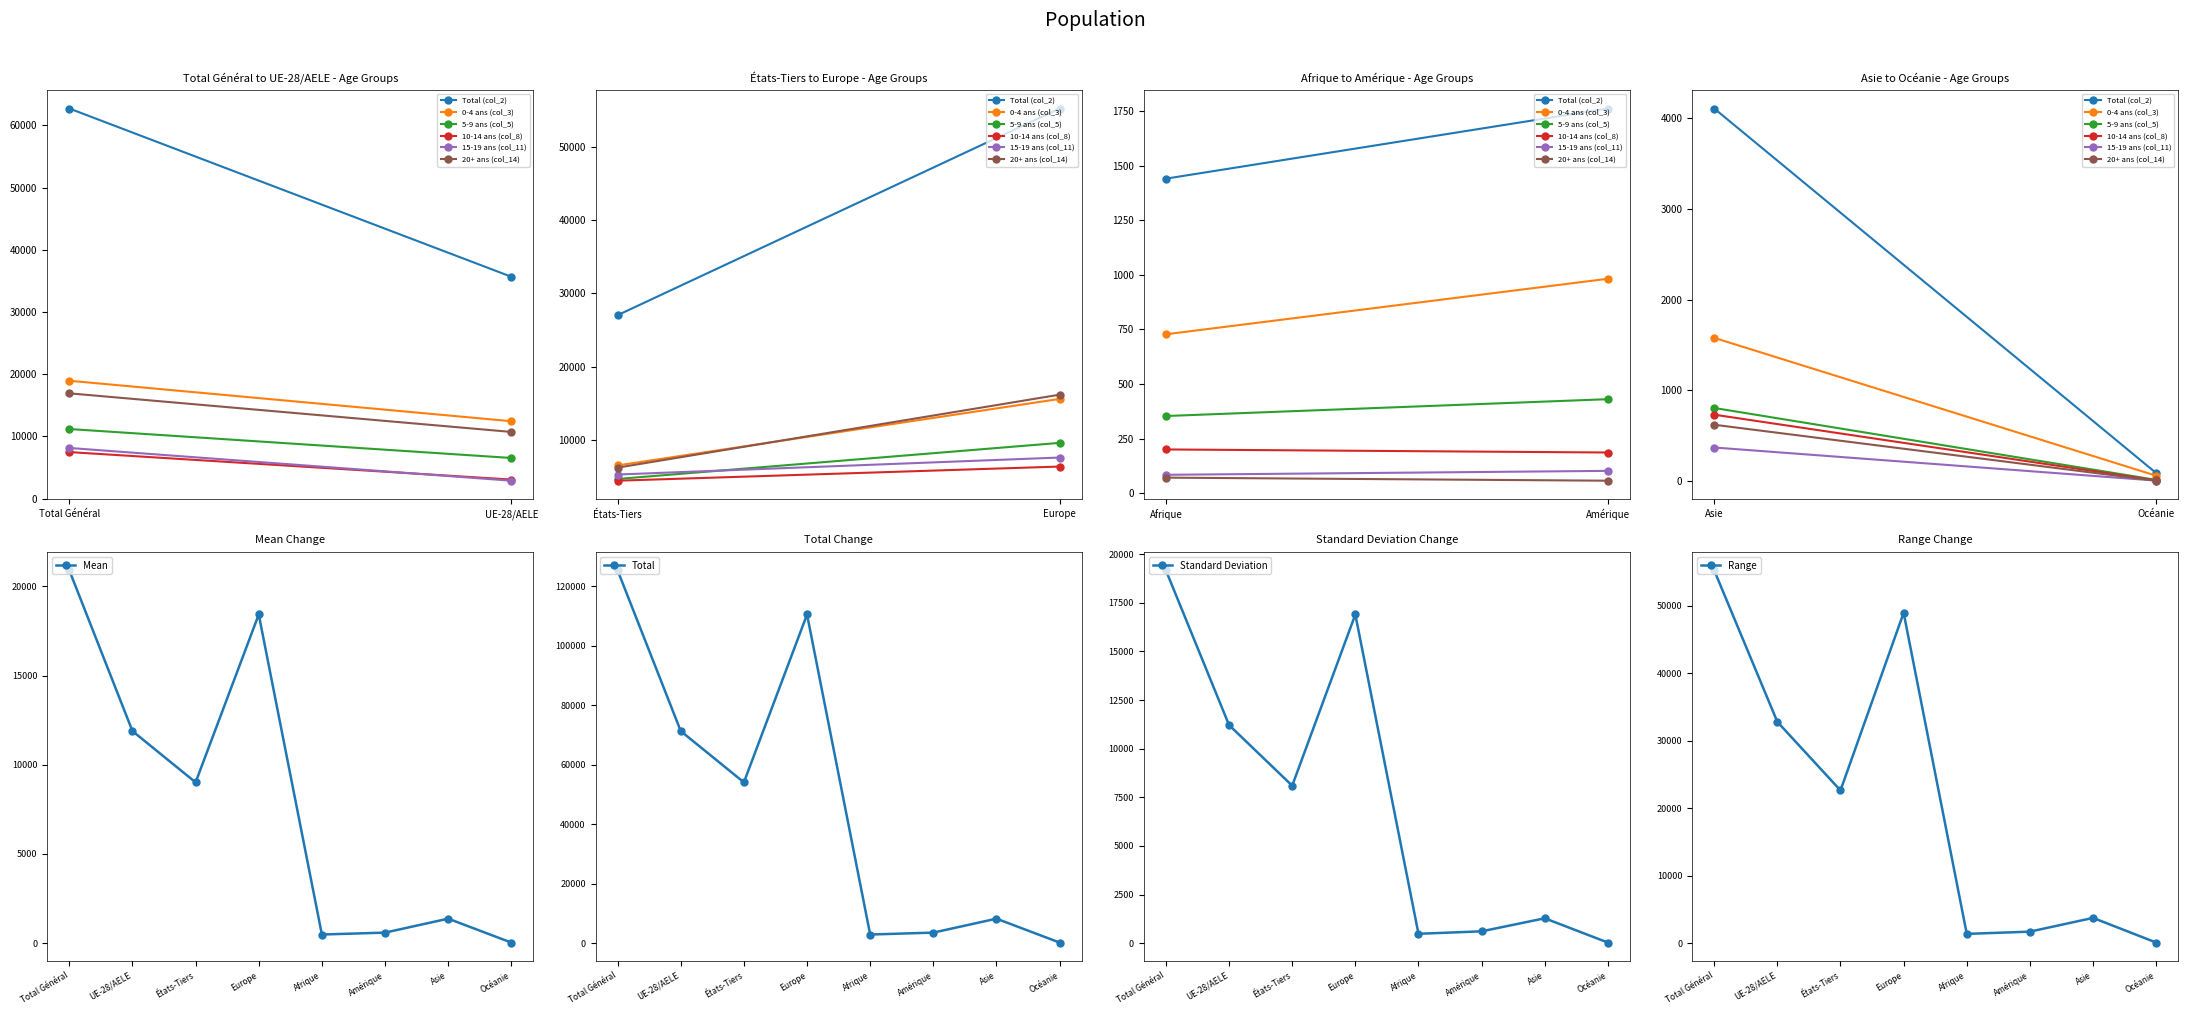

What is the difference between the highest and lowest values at Asie?

6936.3